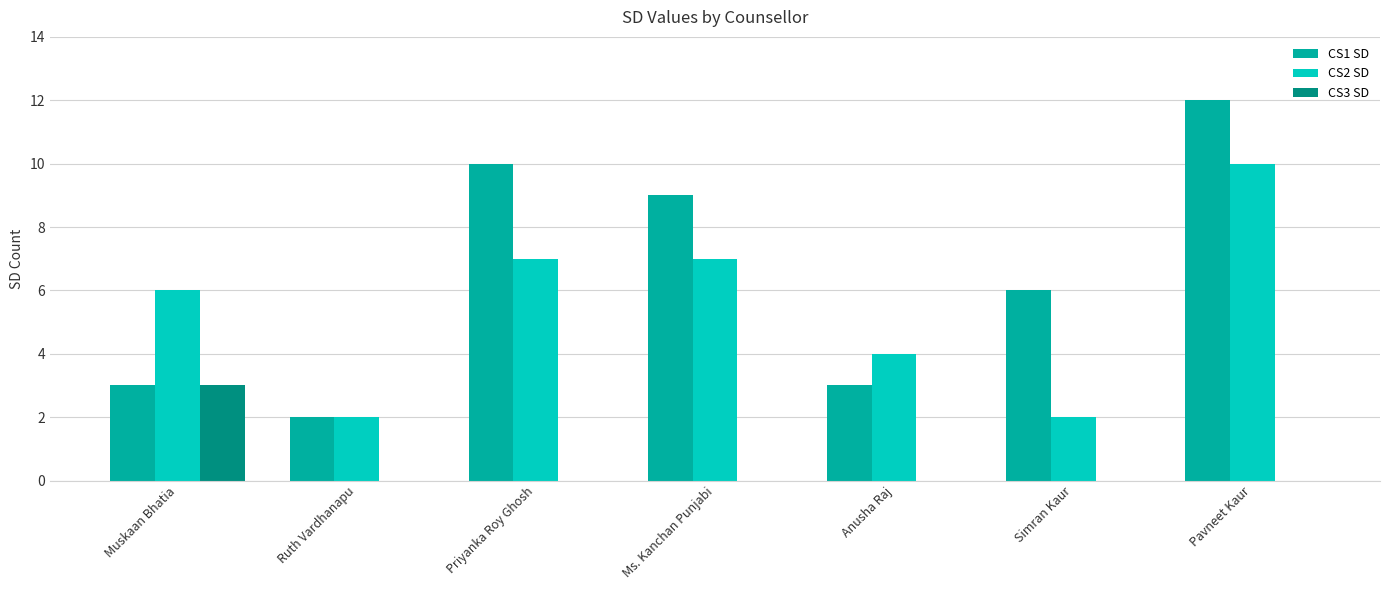

The CS2 SD series shows 12 at Priyanka Roy Ghosh. True or false?

False